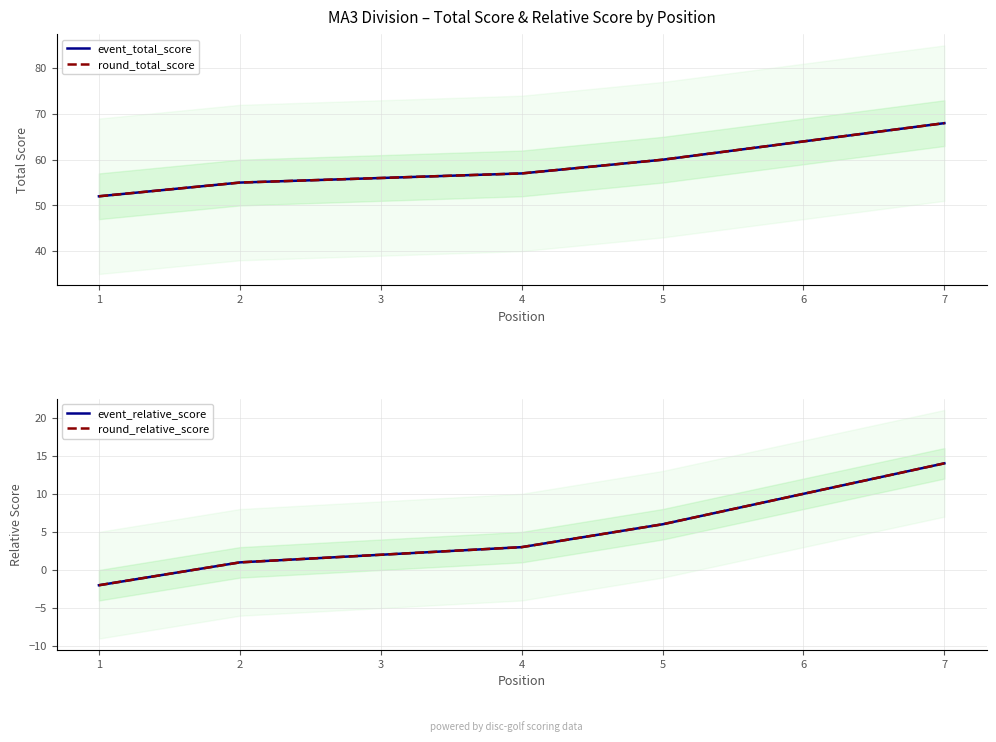

How many values in the event_total_score series are below 57?

3